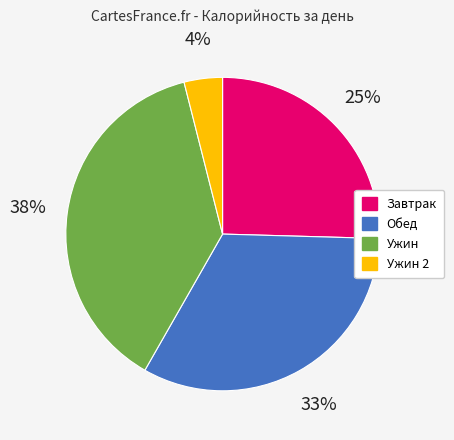

Rank the categories by value from highest to lowest.

Ужин, Обед, Завтрак, Ужин 2